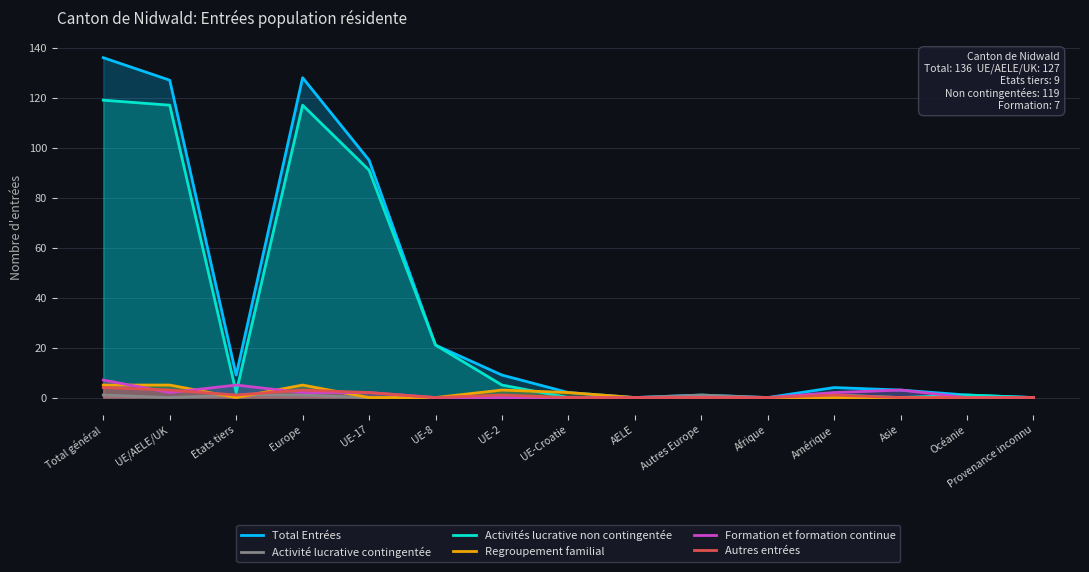

After their last crossing, which series has the higher values: Formation et formation continue or Autres entrées?

Autres entrées